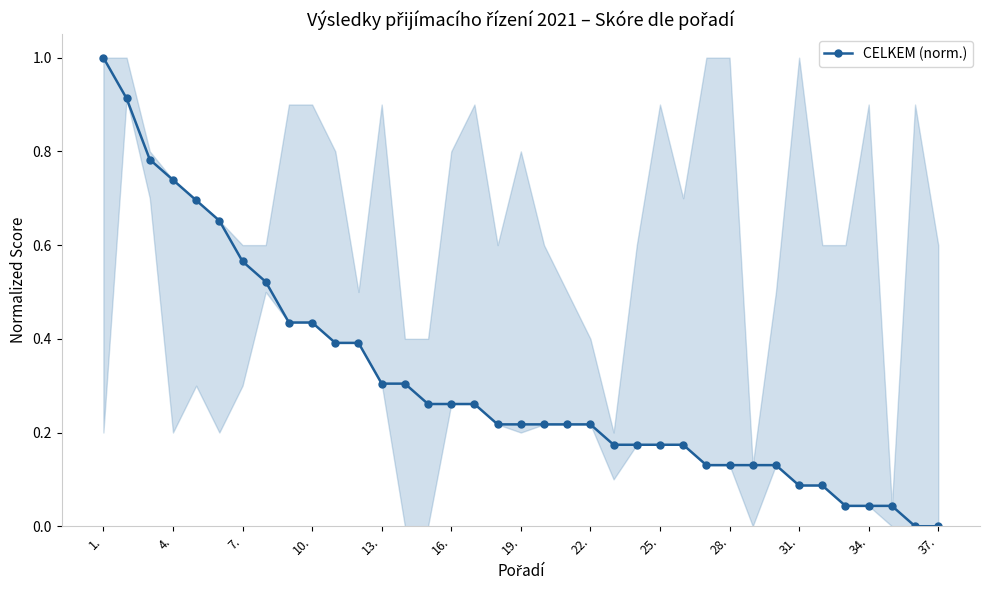

What is the greatest value displayed?

1.0